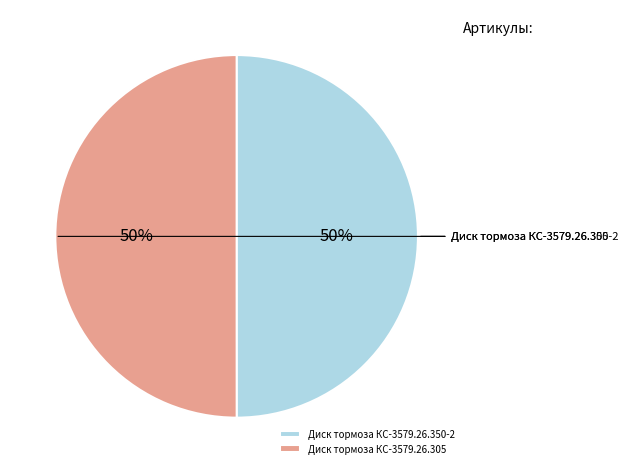

Does Диск тормоза КС-3579.26.350-2 represent more than half of the total?

No